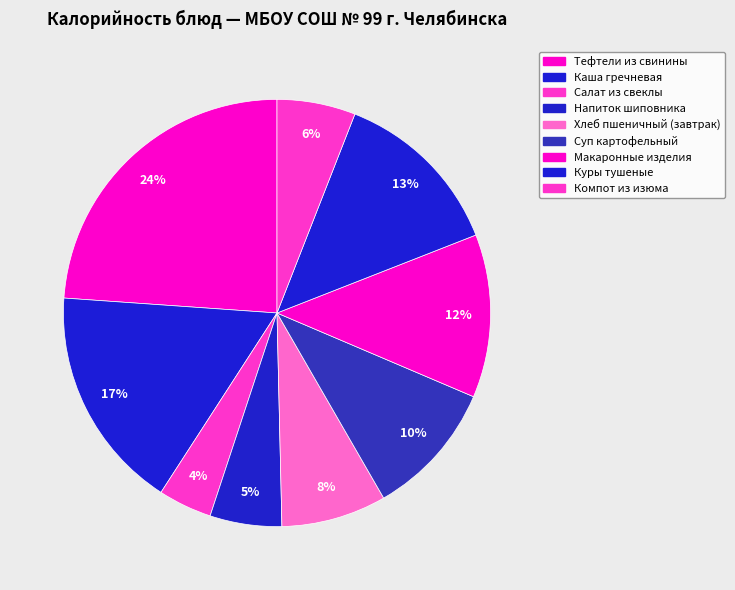

Which category has the biggest portion of the pie?

Тефтели из свинины